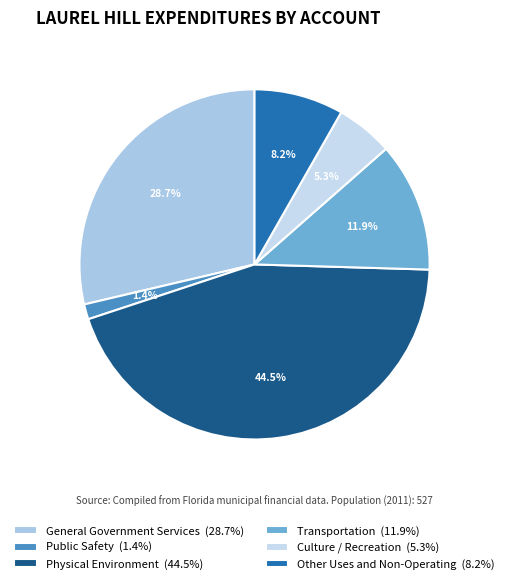

To the nearest percent, what is the difference between the largest and smallest slice percentages?

43%